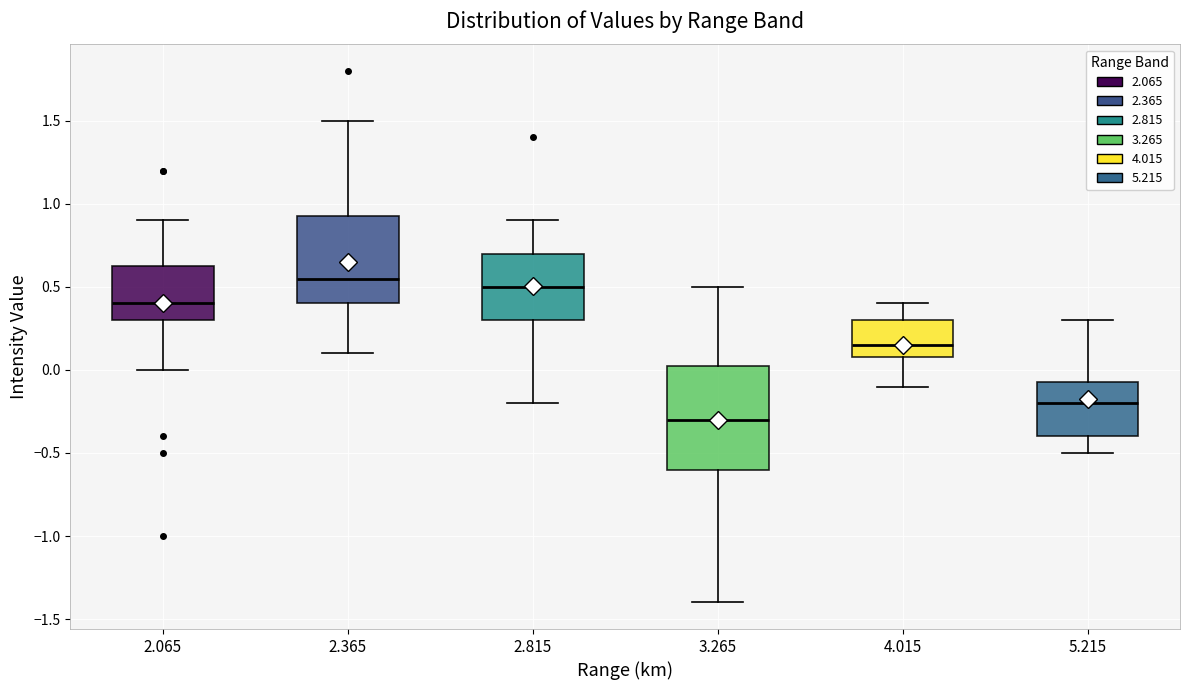

Which box is the tallest, from its lower edge to its upper edge?

3.265